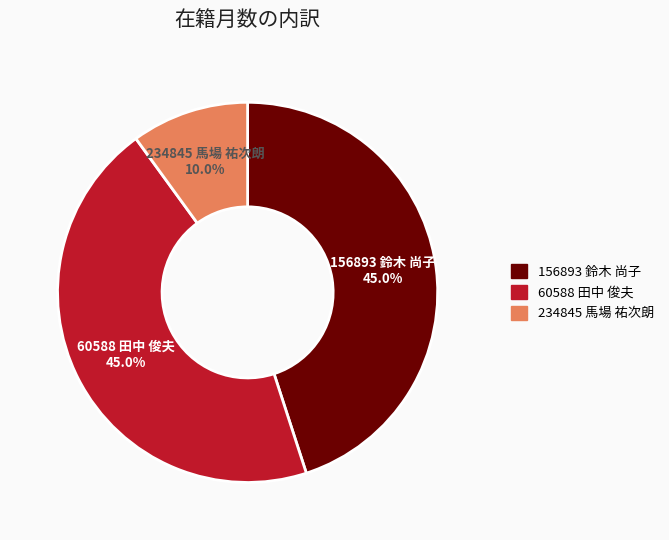

Is there a majority slice in this chart?

No